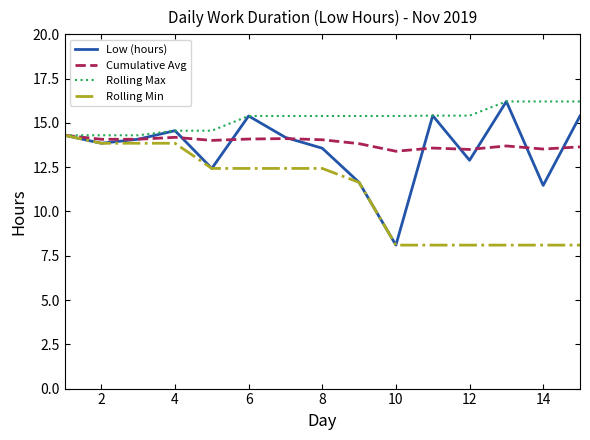

Which series has the widest spread of values?

Low (hours)